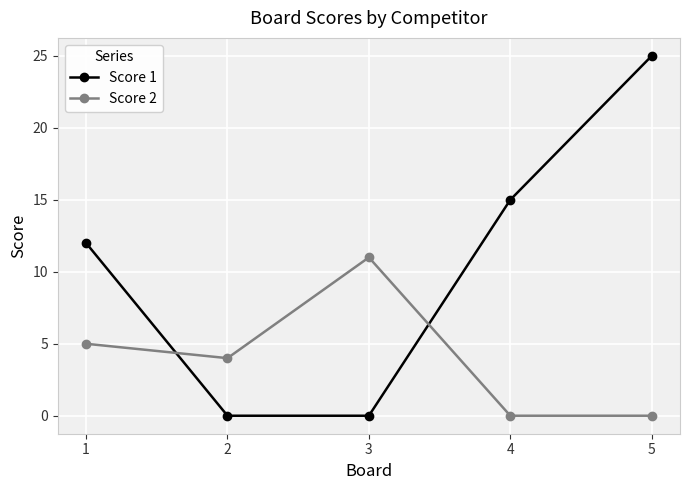

At which category does Score 2 reach its first local peak?

3